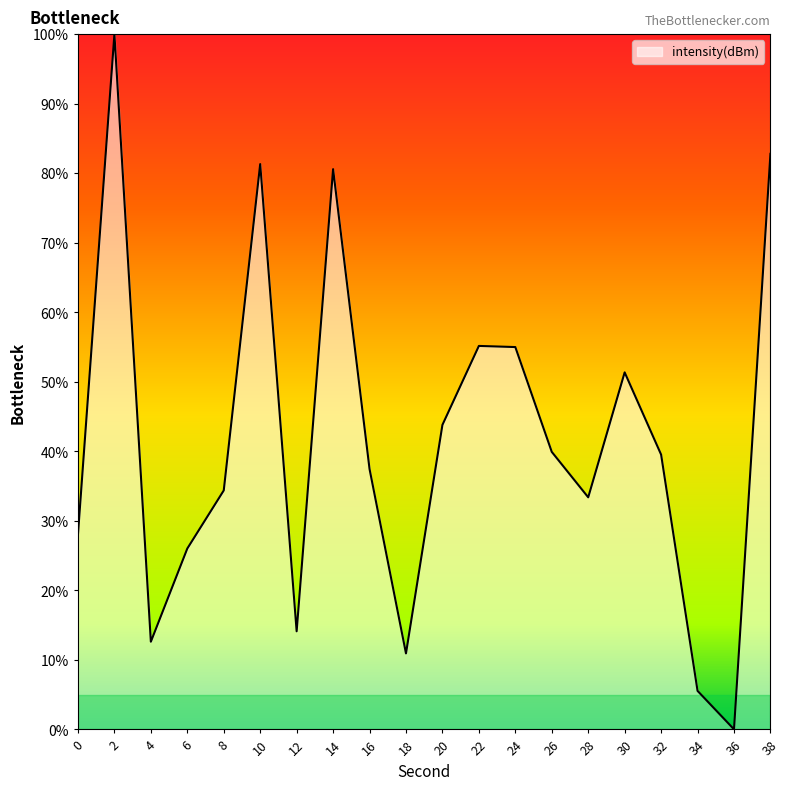

Where is the data nearest to the value 50?

30